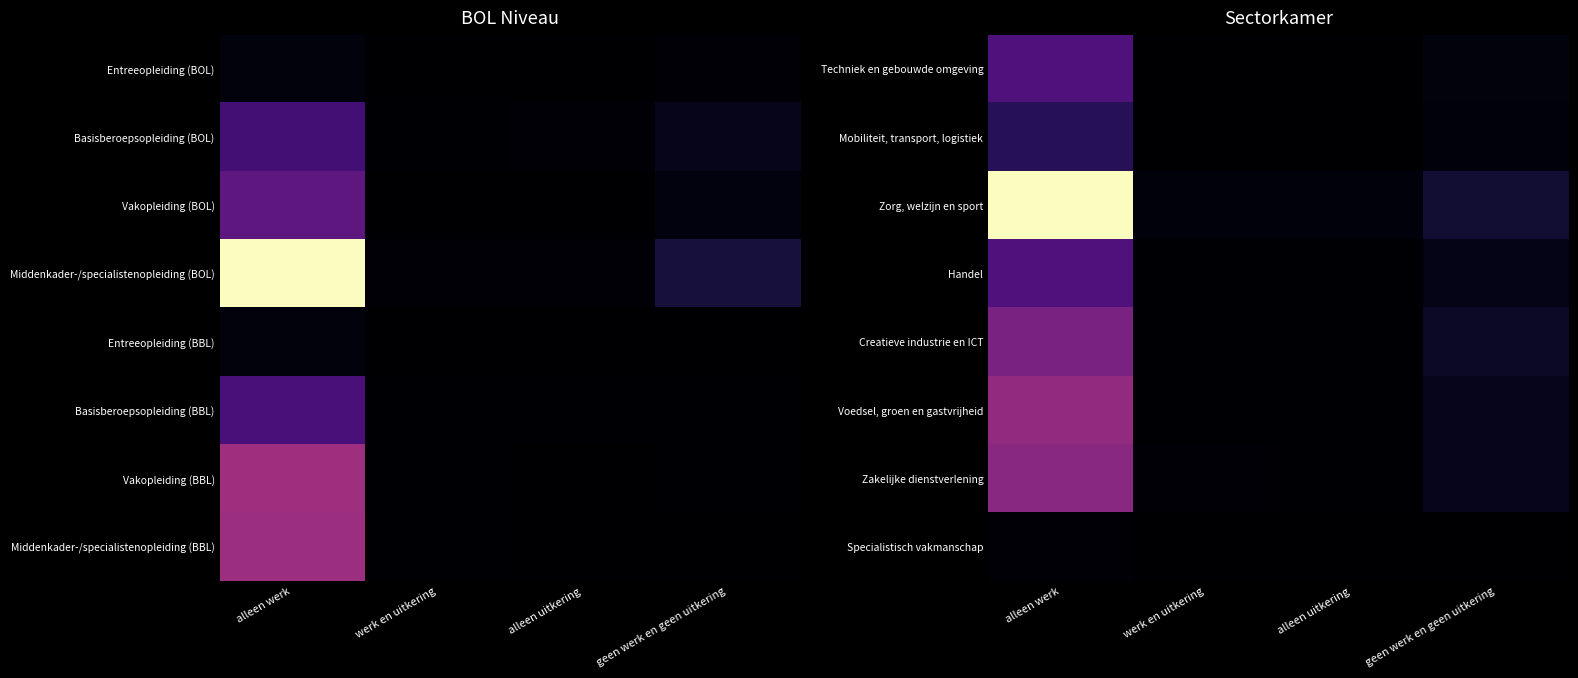

Which has a higher value, werk en uitkering or alleen werk?

alleen werk